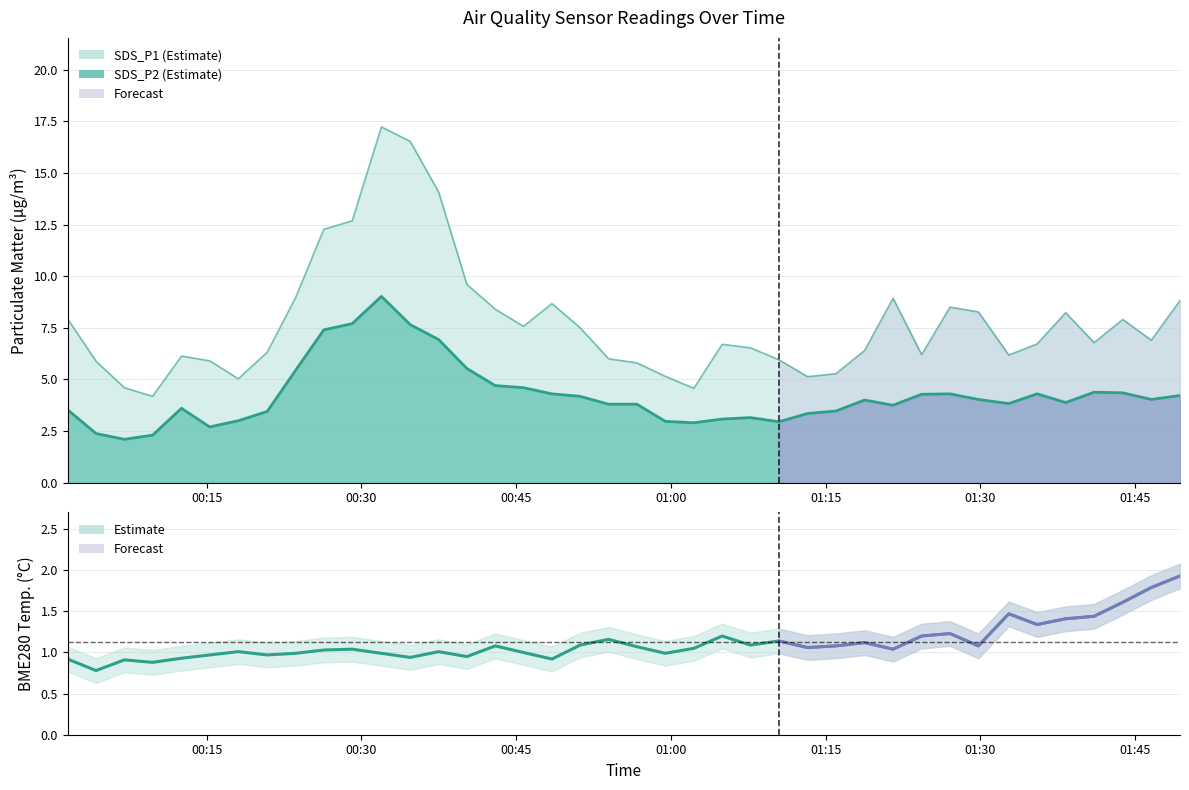

Is it true that SDS_P2 equals 9.0 at 2022/04/07 00:31:56?

True